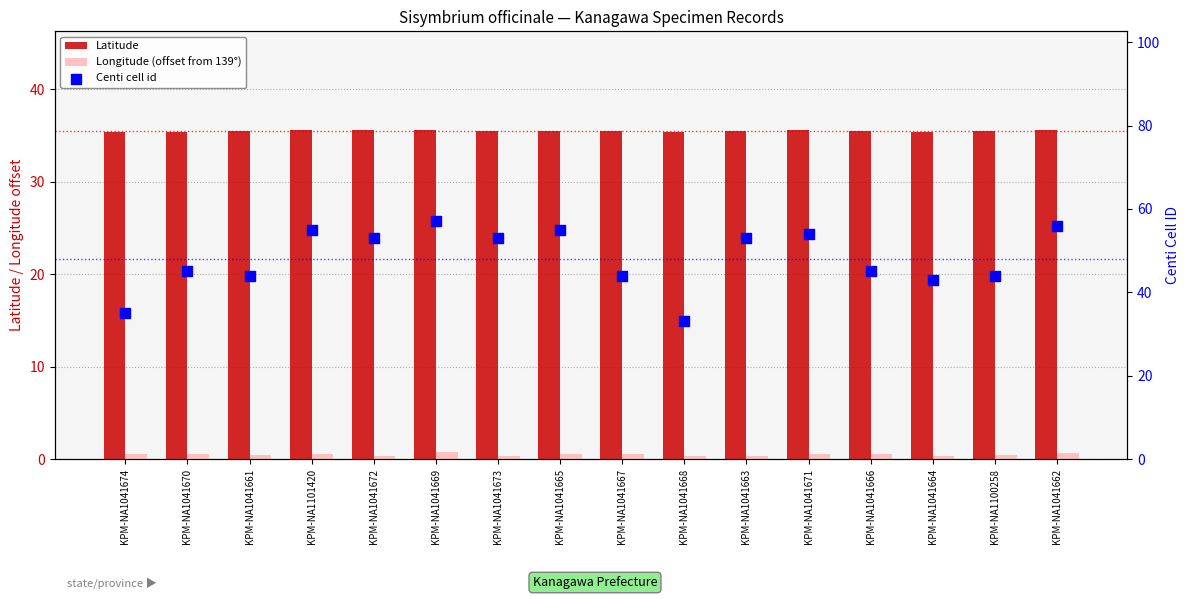

What are all the series names shown in the legend?

Latitude, Longitude (offset from 139°), Centi cell id